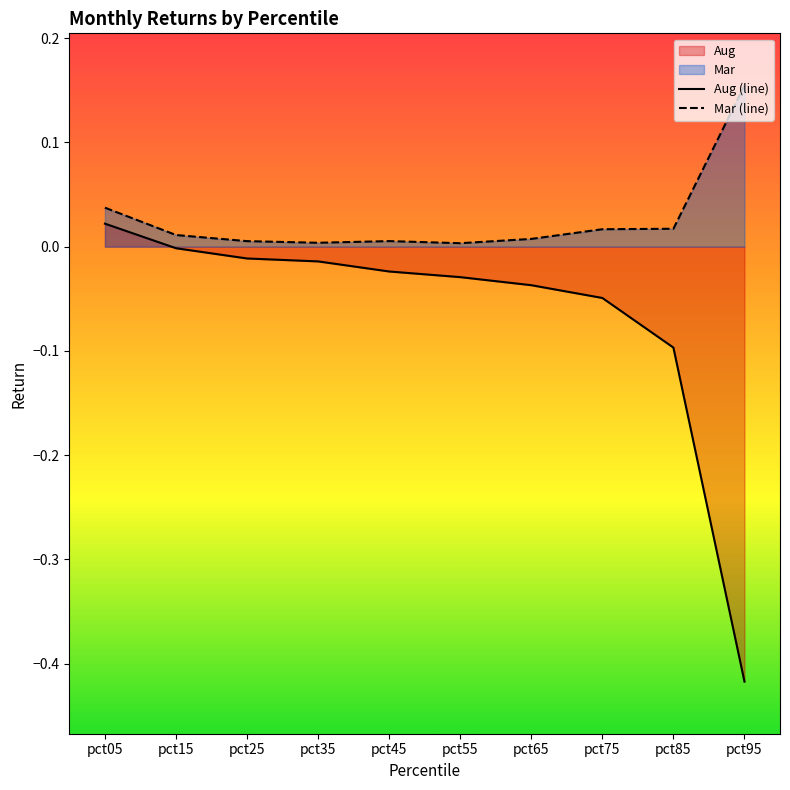

How many lines are shown in the chart?

2